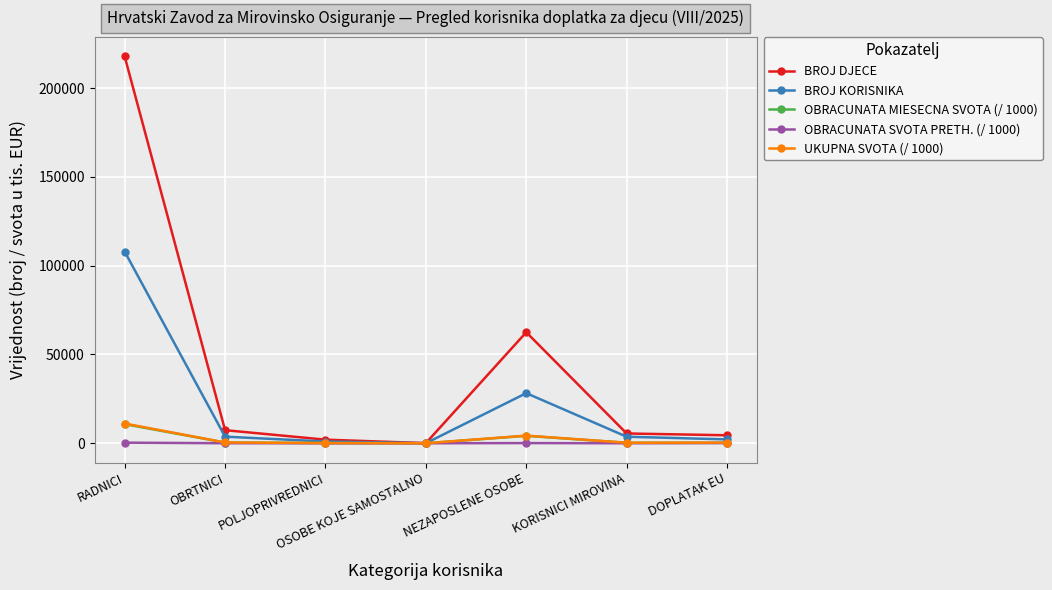

Which category has the highest value in the OBRACUNATA MIESECNA SVOTA (/ 1000) series?

RADNICI